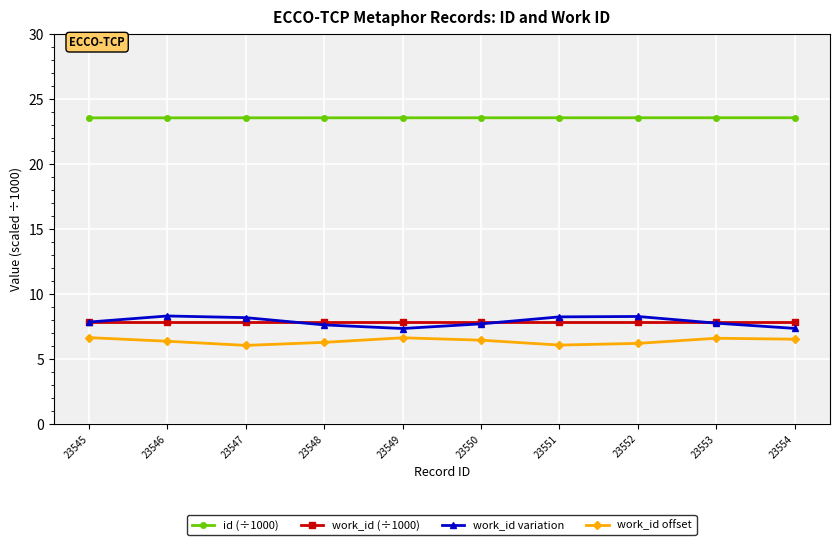

True or false: id (÷1000) has a value of 23.6 at 23550.

True